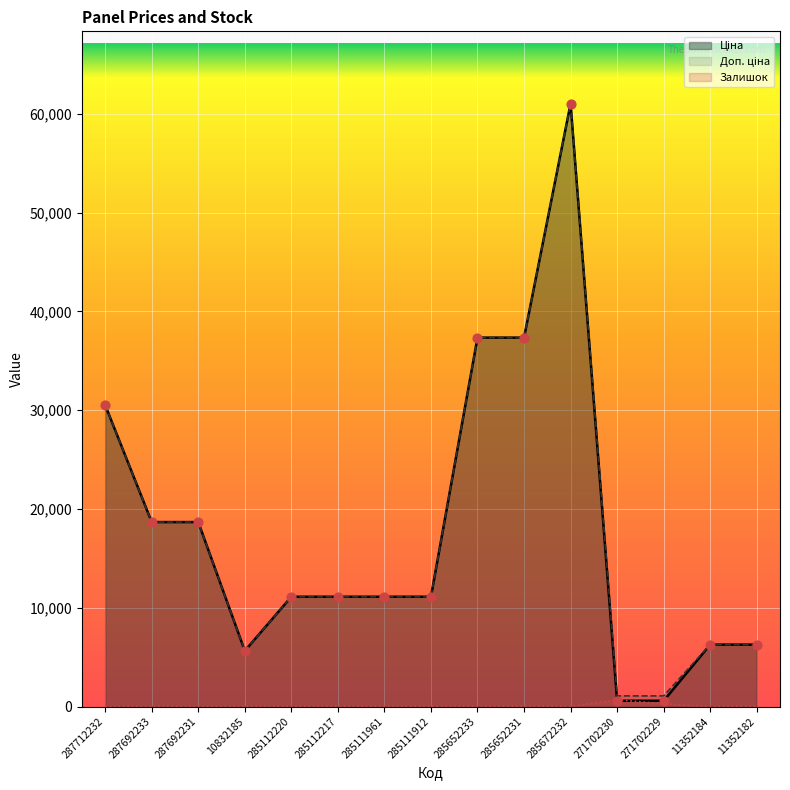

Is the value of Залишок at 285111912 greater than the value of Доп. ціна at 271702230?

No